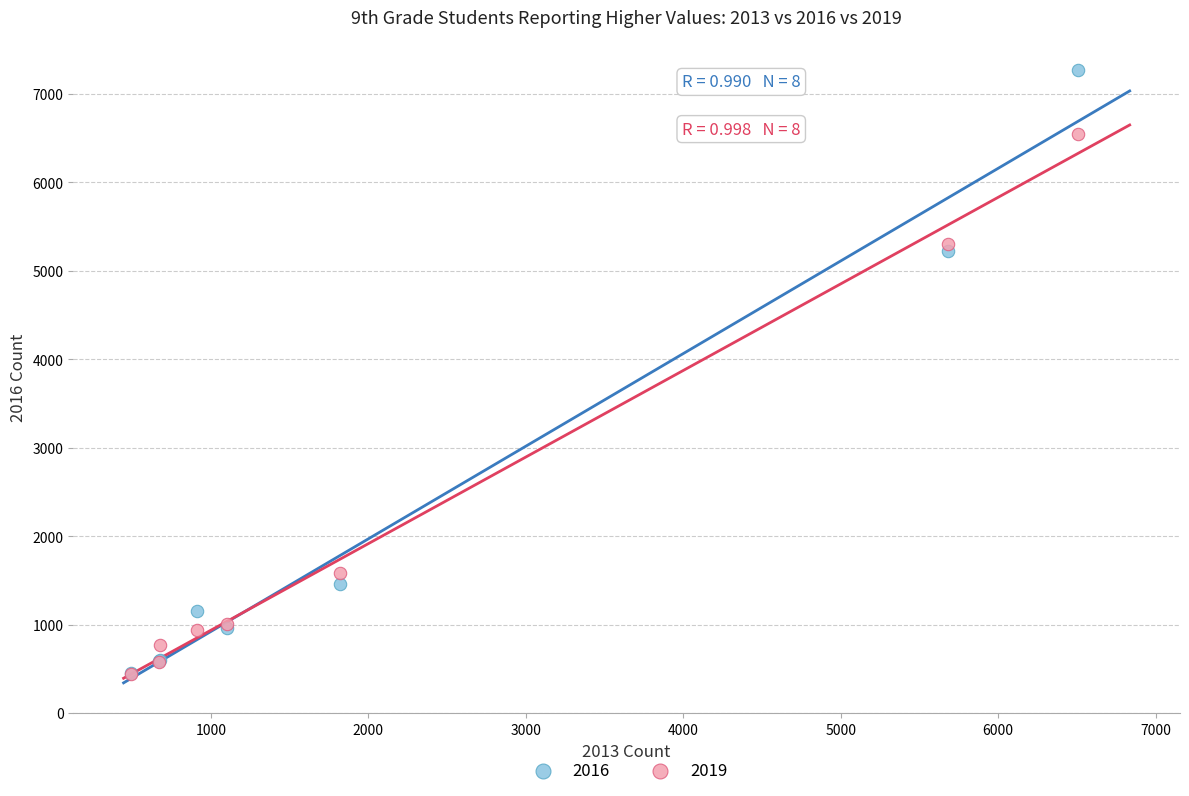

Which series contains the highest Y value?

2016